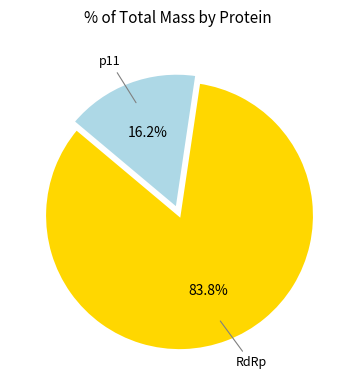

How many segments does this pie chart have?

2